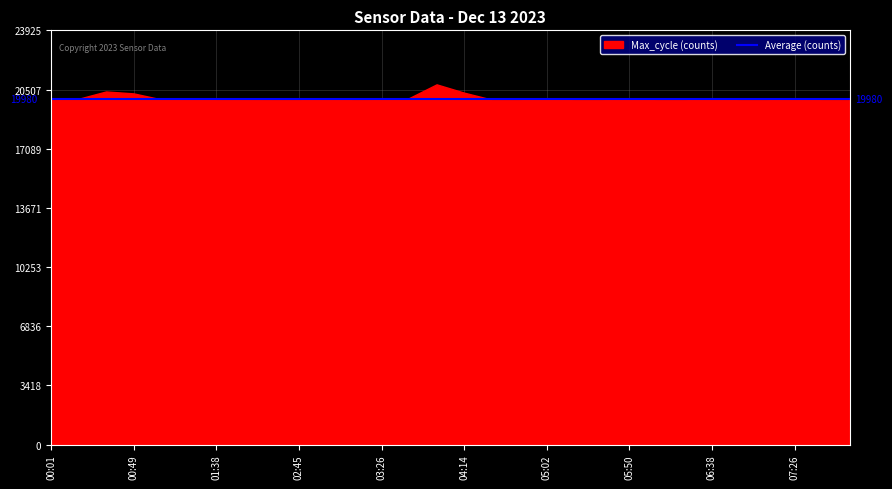

What is the difference between the maximum and minimum values?

880